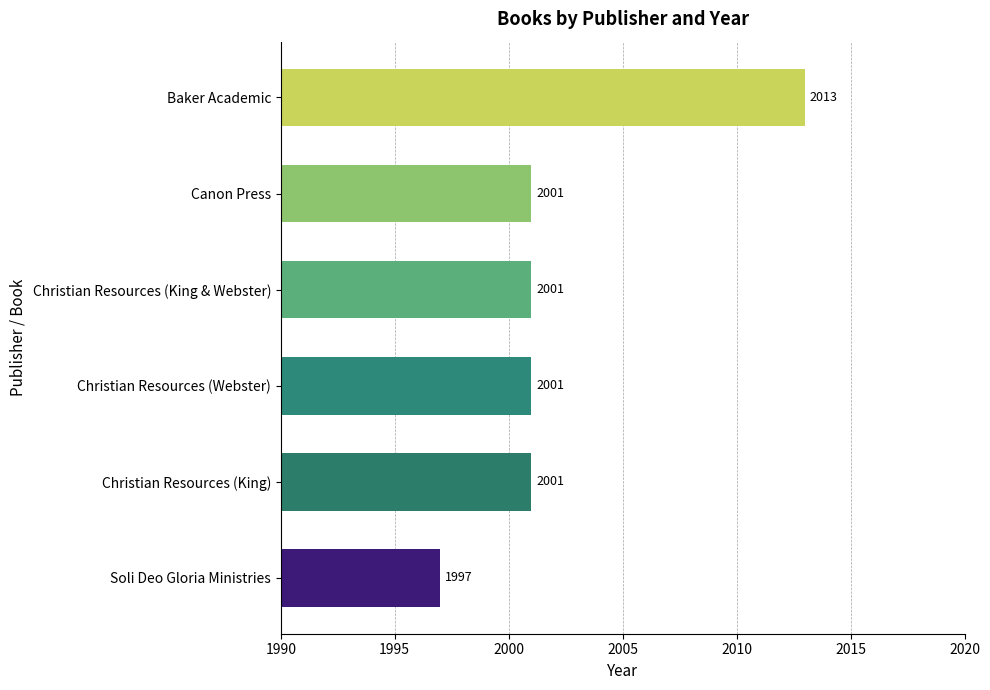

What is the change in value from Christian Resources (King) to Baker Academic?

+12